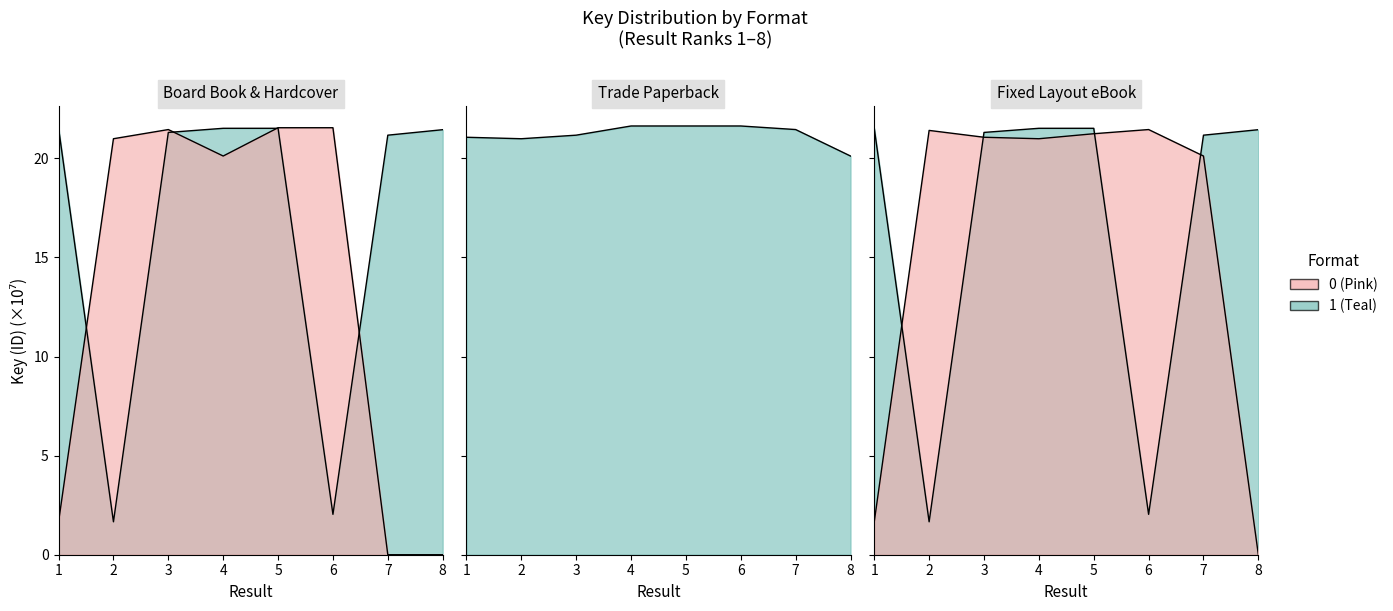

Reading left to right, transcribe all the data shown in this chart.

Board Book: 1=21.5	2=1.7	3=21.3	4=21.5	5=21.5	6=2.0	7=21.2	8=21.4
Trade Paperback: 1=21.1	2=21.0	3=21.2	4=21.6	5=21.6	6=21.6	7=21.5	8=20.1
Hardcover: 1=1.7	2=21.0	3=21.5	4=20.1	5=21.5	6=21.5	7=0.0	8=0.0
Fixed Layout eBook: 1=1.7	2=21.4	3=21.1	4=21.0	5=21.2	6=21.5	7=20.1	8=0.0